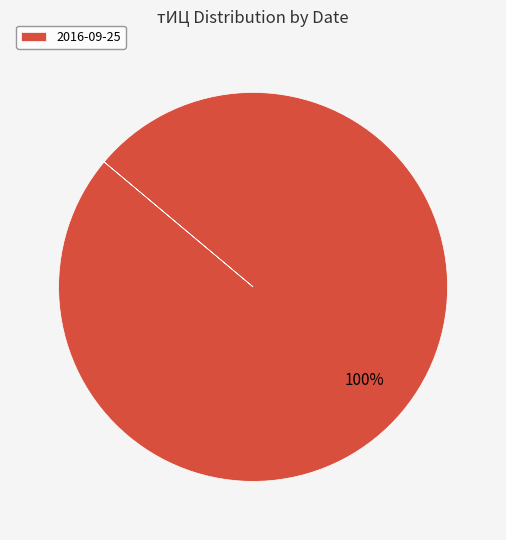

Count the number of slices in the pie.

1